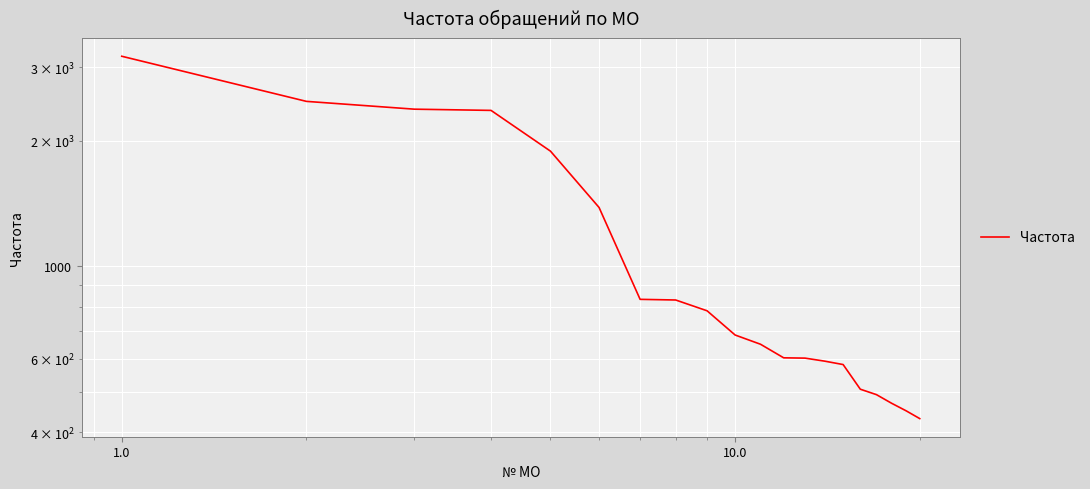

How many values are below 684?

10